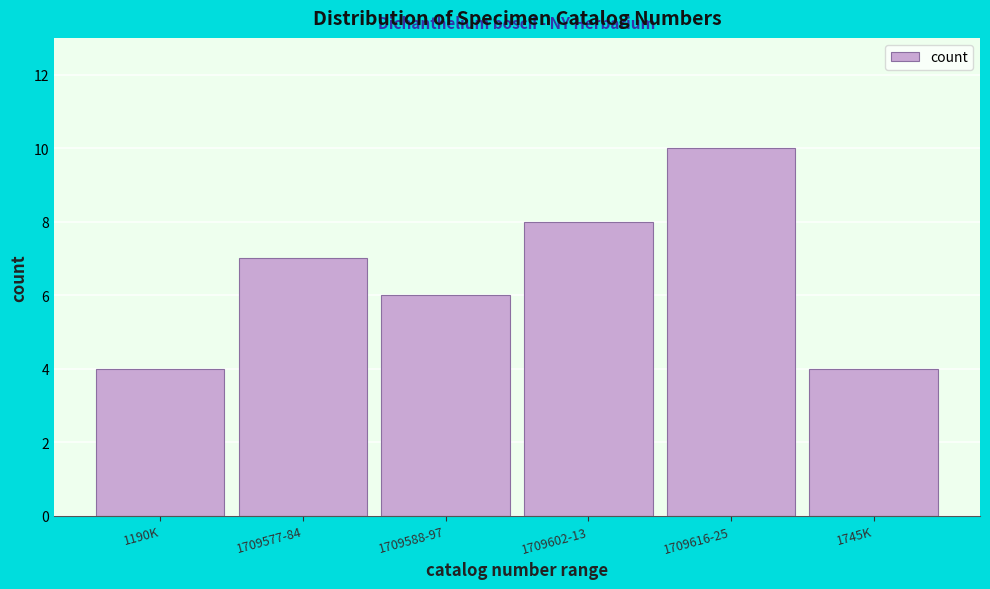

Reading right to left, list all the values displayed in this chart.

4	10	8	6	7	4